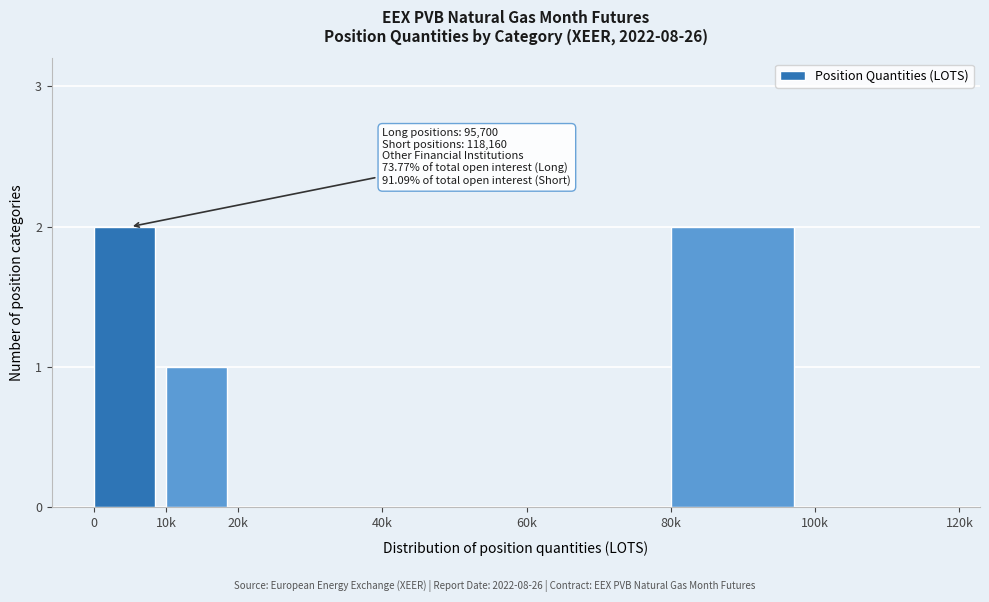

Reading left to right, extract all data points from this chart.

0=2	10k=1	20k=0	40k=0	60k=0	80k=2	100k=0